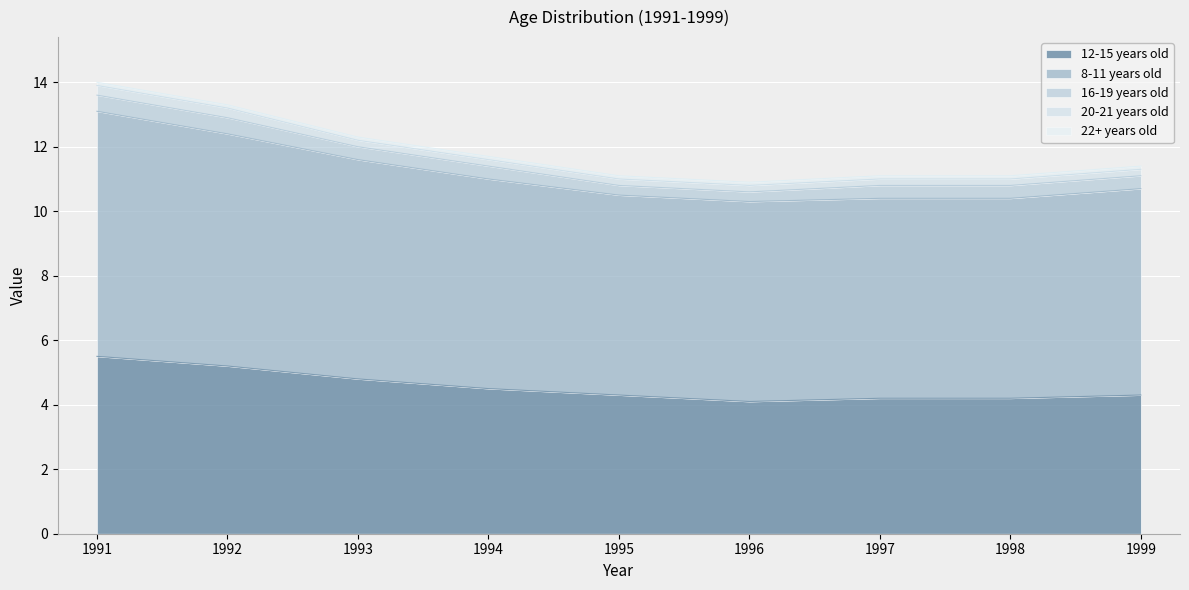

What is the average value of the 12-15 years old series?

4.6